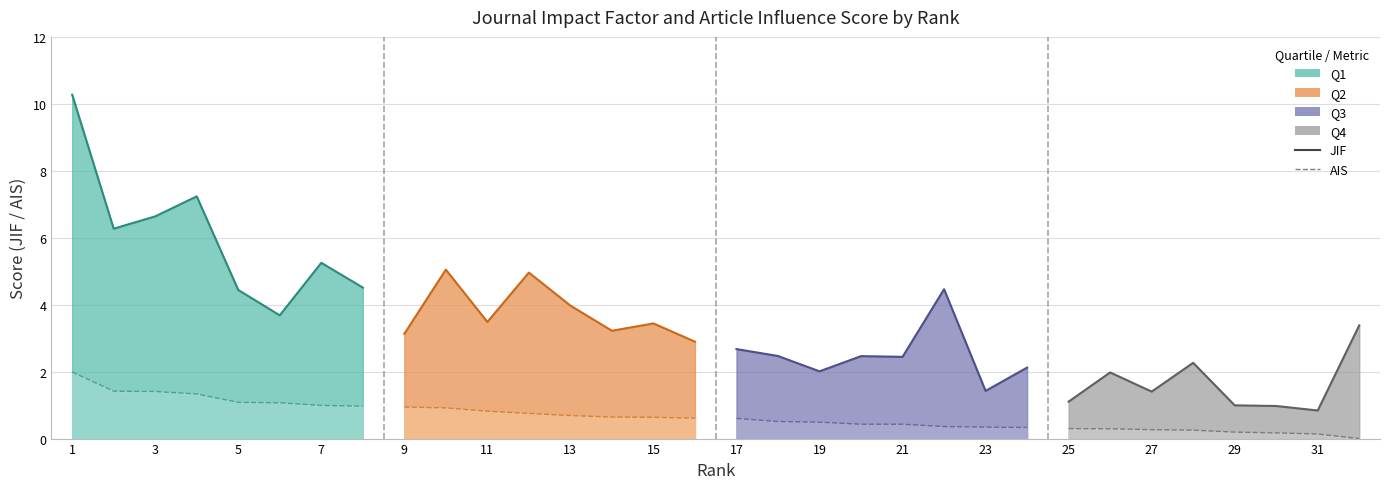

True or false: ais and jif intersect in this chart.

False